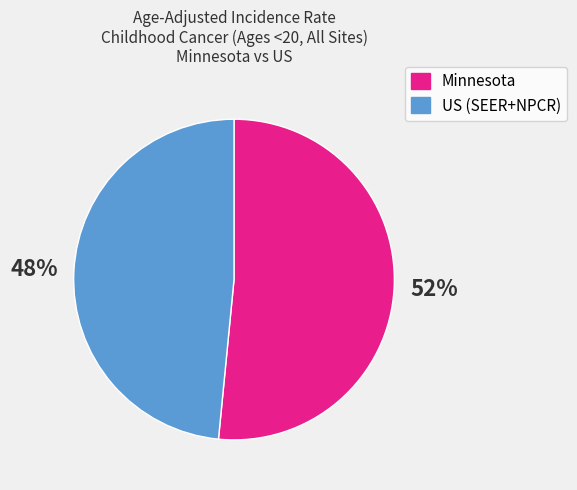

To the nearest percent, what is the average slice percentage?

50%